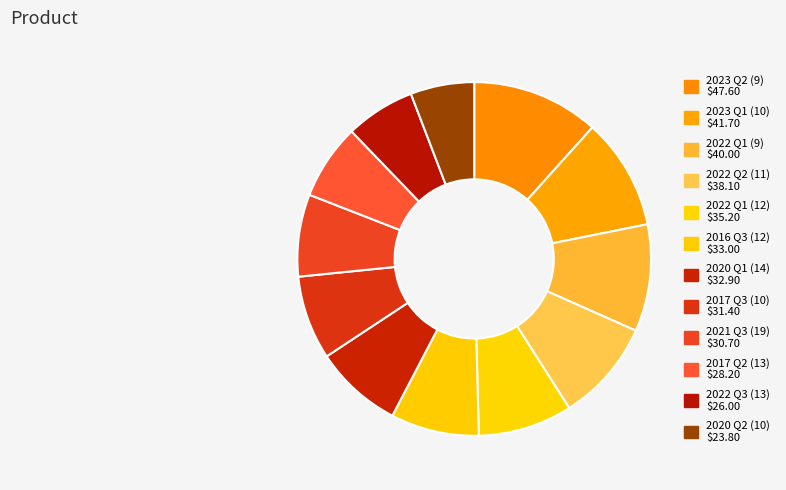

To the nearest percent, what is the difference between the largest and smallest slice percentages?

6%